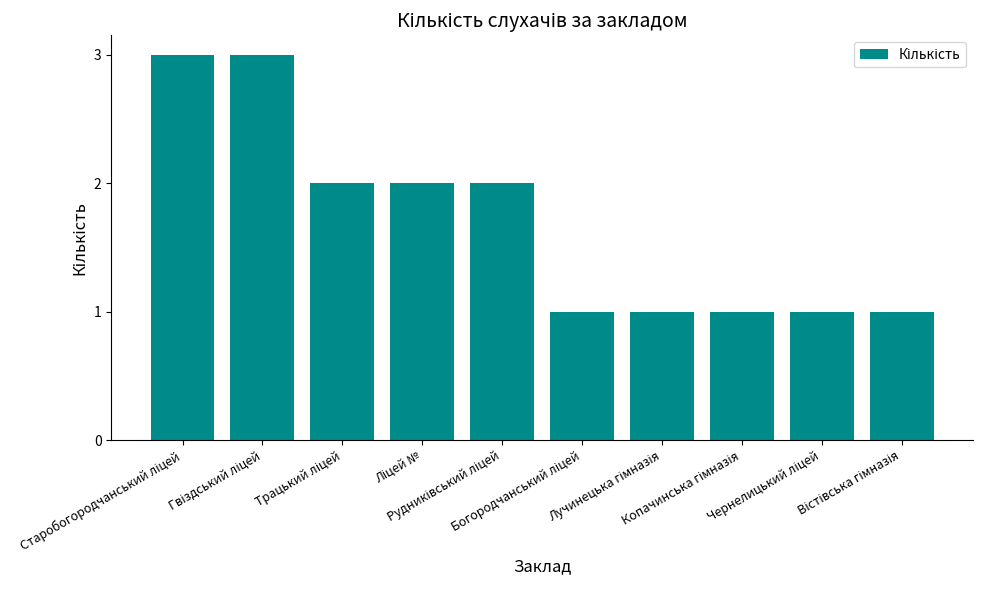

What is the value of the 10th bar from the left?

1